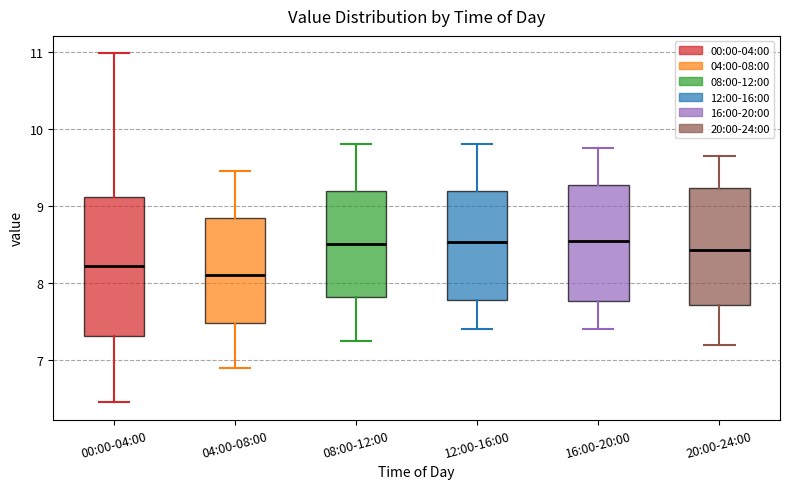

Reading left to right, transcribe this box plot: for each box, give where its median line is, the range the box spans, and where its two whiskers end, as read against the y-axis. The values are not printed on the chart, so give them approximately, as read against the axis.

00:00-04:00: median 8.2, box 7.3 to 9.1, whiskers 6.5 to 11.0
04:00-08:00: median 8.1, box 7.5 to 8.8, whiskers 6.9 to 9.5
08:00-12:00: median 8.5, box 7.8 to 9.2, whiskers 7.3 to 9.8
12:00-16:00: median 8.5, box 7.8 to 9.2, whiskers 7.4 to 9.8
16:00-20:00: median 8.6, box 7.8 to 9.3, whiskers 7.4 to 9.8
20:00-24:00: median 8.4, box 7.7 to 9.2, whiskers 7.2 to 9.7